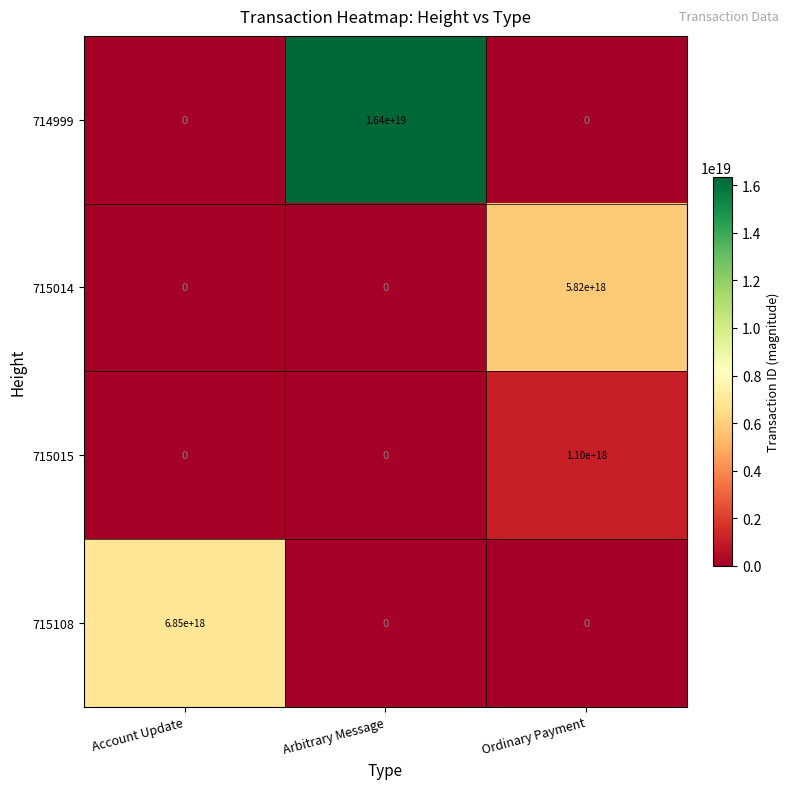

Between Arbitrary Message and Ordinary Payment, which series saw the biggest shift?

714999